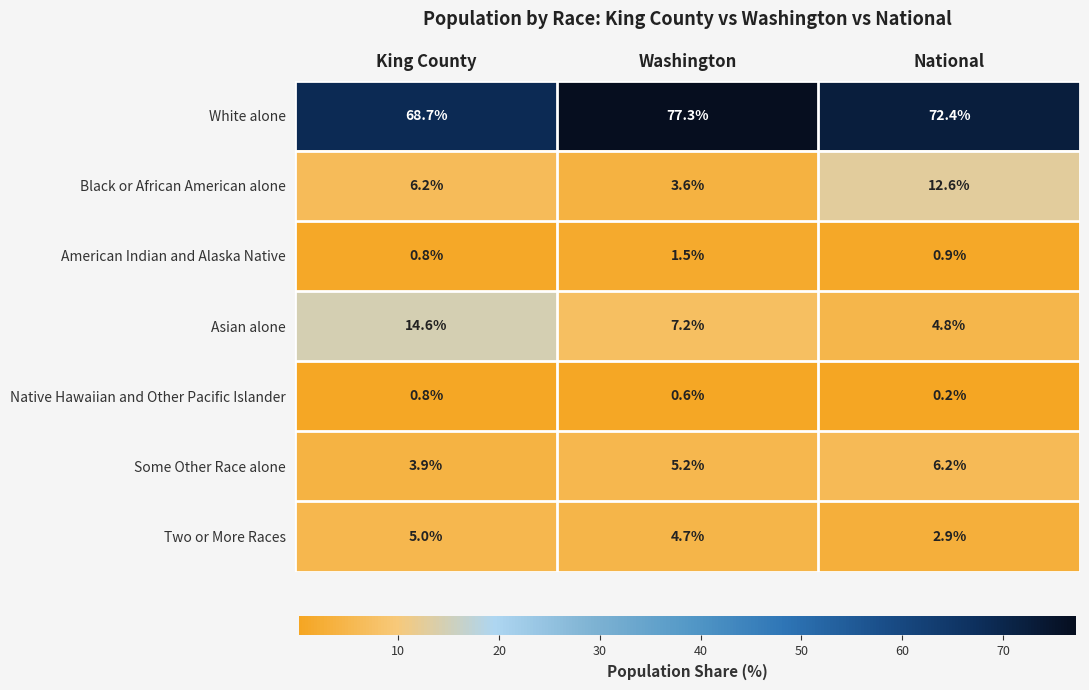

What is the greatest value displayed?

77.3